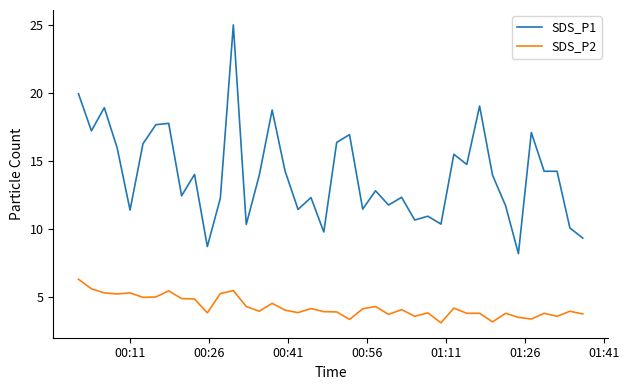

Which series has the widest spread of values?

SDS_P1